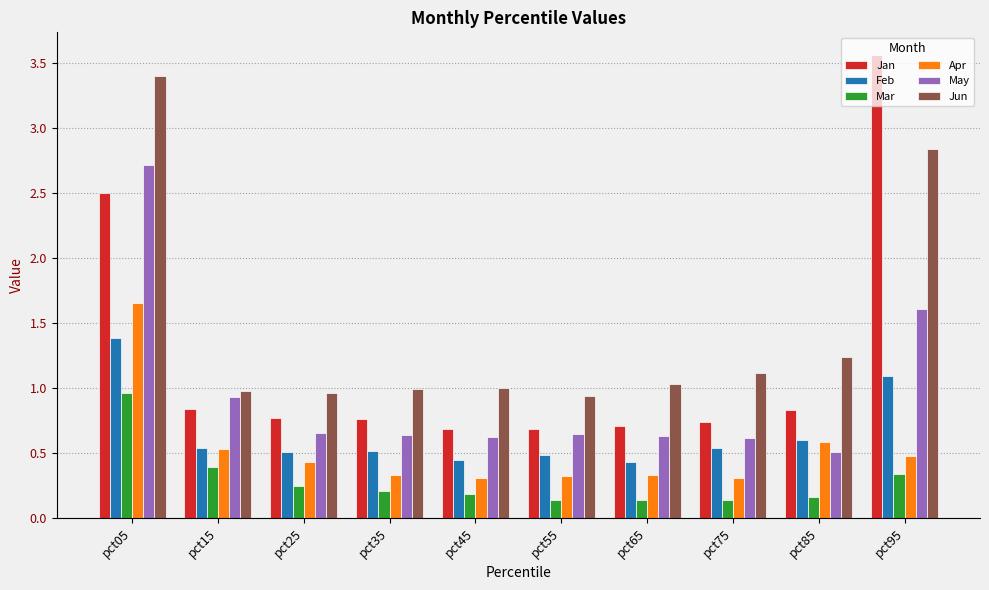

How many bars are there in total?

60